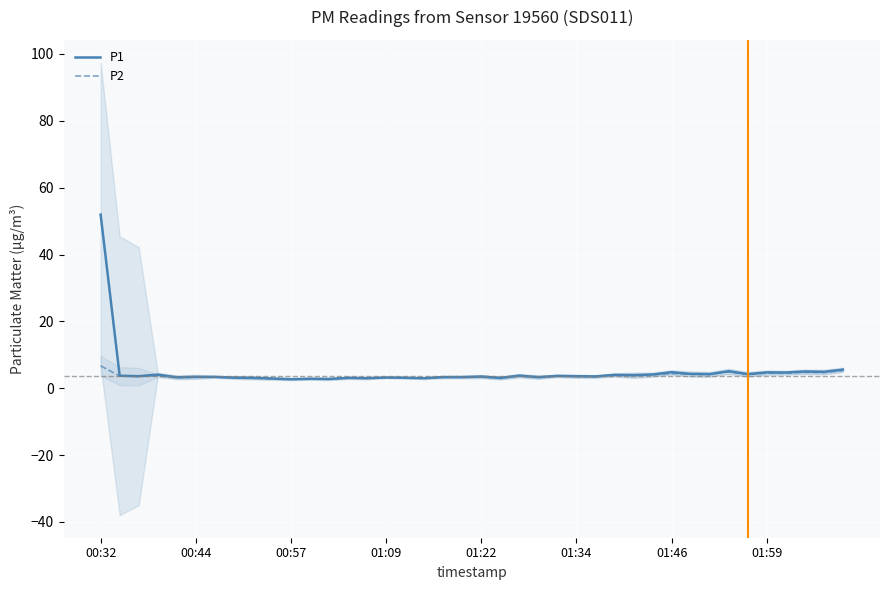

Reading left to right, list all the values displayed in this chart.

P1: 51.9	3.7	3.6	4.1	3.3	3.4	3.4	3.2	3.1	2.9	2.7	2.8	2.8	3.1	3.0	3.2	3.1	3.0	3.3	3.3	3.5	3.1	3.8	3.3	3.7	3.6	3.5	4.0	3.9	4.1	4.8	4.3	4.2	5.1	4.2	4.7	4.7	5.0	4.9	5.6
P2: 6.7	3.6	3.5	3.7	3.2	3.3	3.3	3.2	3.1	2.9	2.7	2.8	2.8	3.1	3.0	3.2	3.1	3.0	3.3	3.3	3.4	3.1	3.7	3.3	3.6	3.5	3.4	3.9	3.8	4.0	4.4	4.2	4.1	4.9	4.1	4.5	4.5	4.8	4.7	5.3